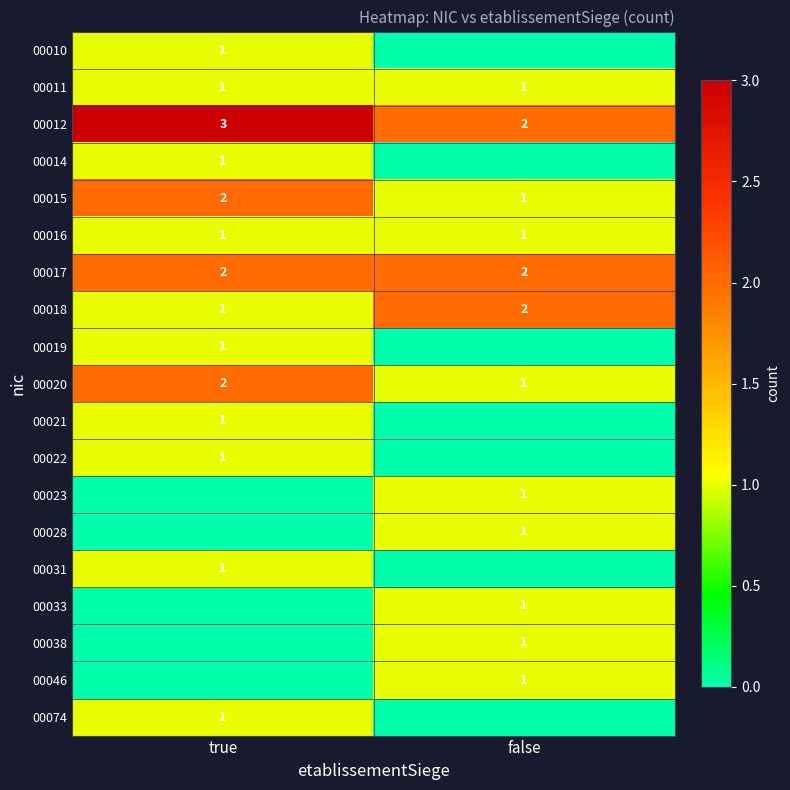

True or false: 00033 has a value of 2 at false.

False